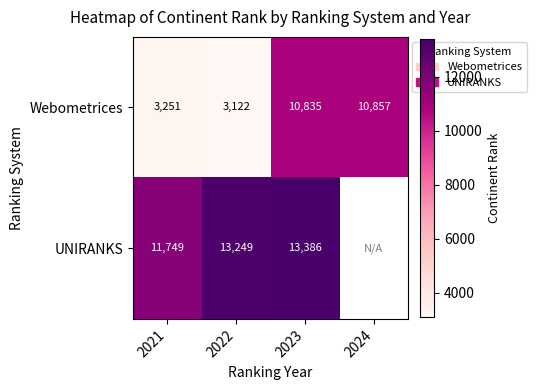

Which category has the lowest value in the Webometrices series?

2022